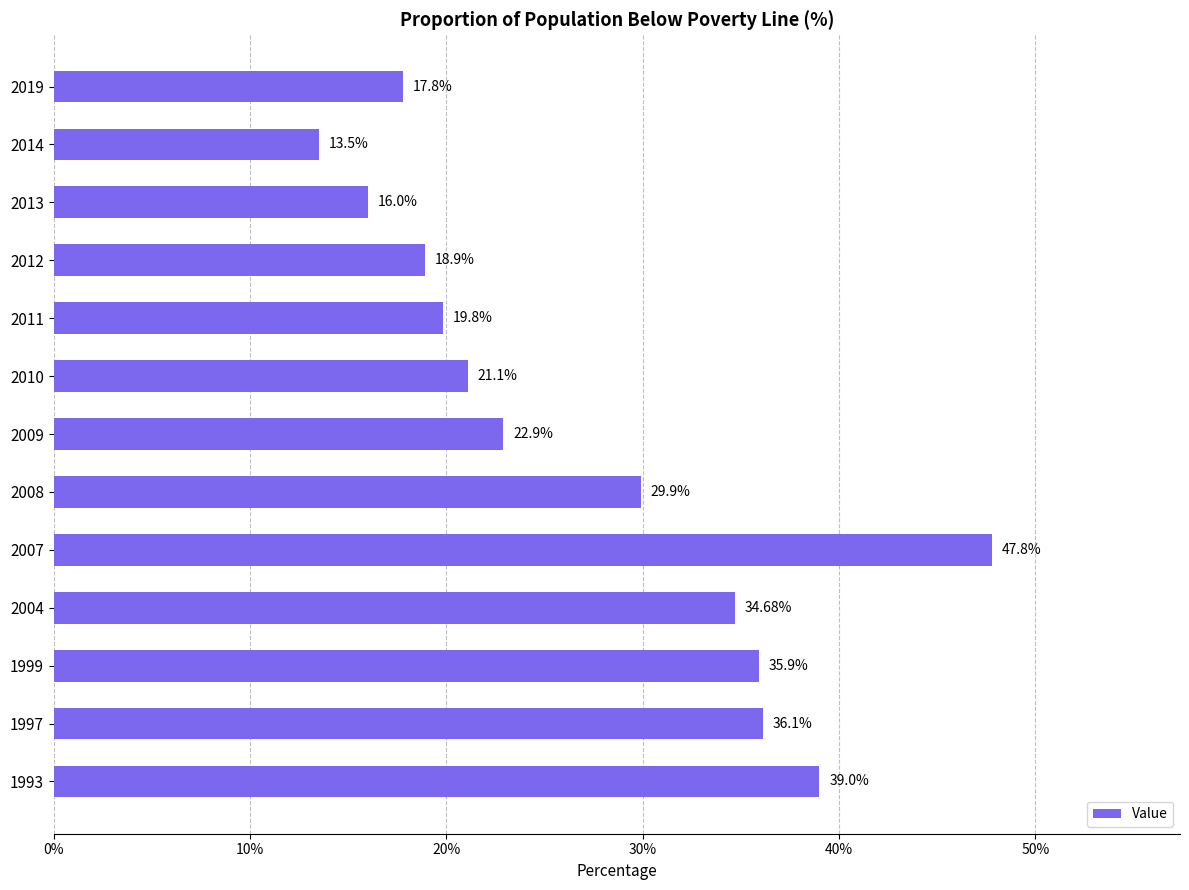

What is the change in value from 2009 to 2014?

-9.4